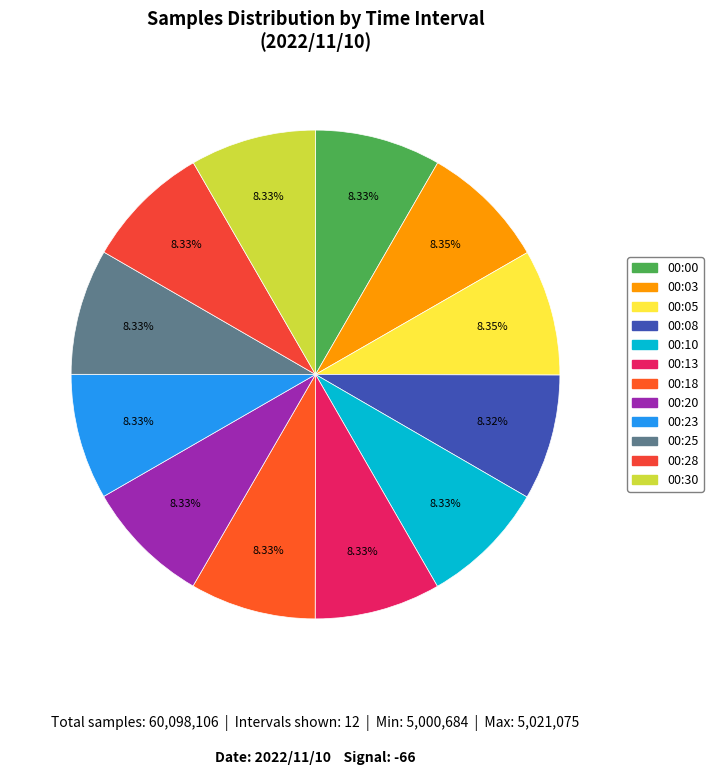

Which category has the biggest portion of the pie?

00:03